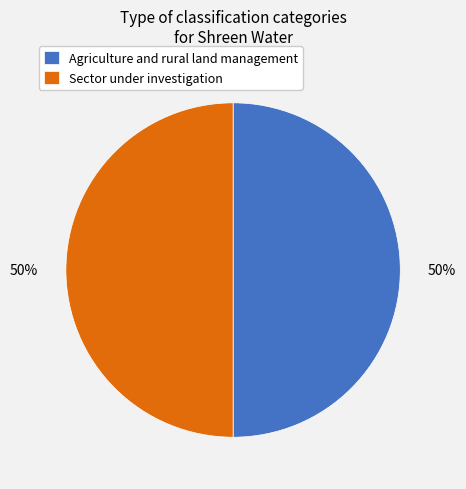

Combined, do Sector under investigation and Agriculture and rural land management account for over 50%?

Yes